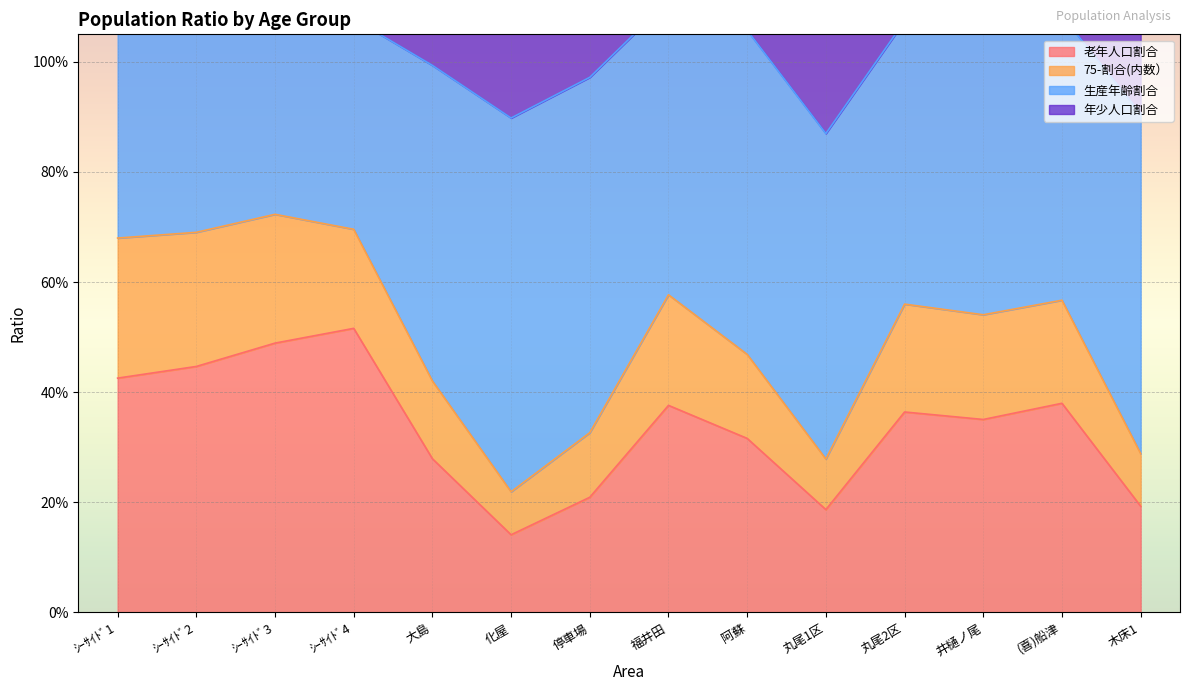

In 老年人口割合, how many points are higher than both neighbors (excluding endpoints)?

4